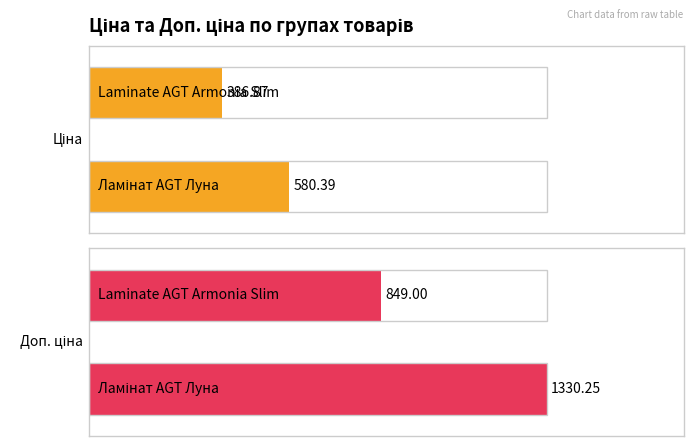

What is the highest value of the Доп. ціна series?

1330.3